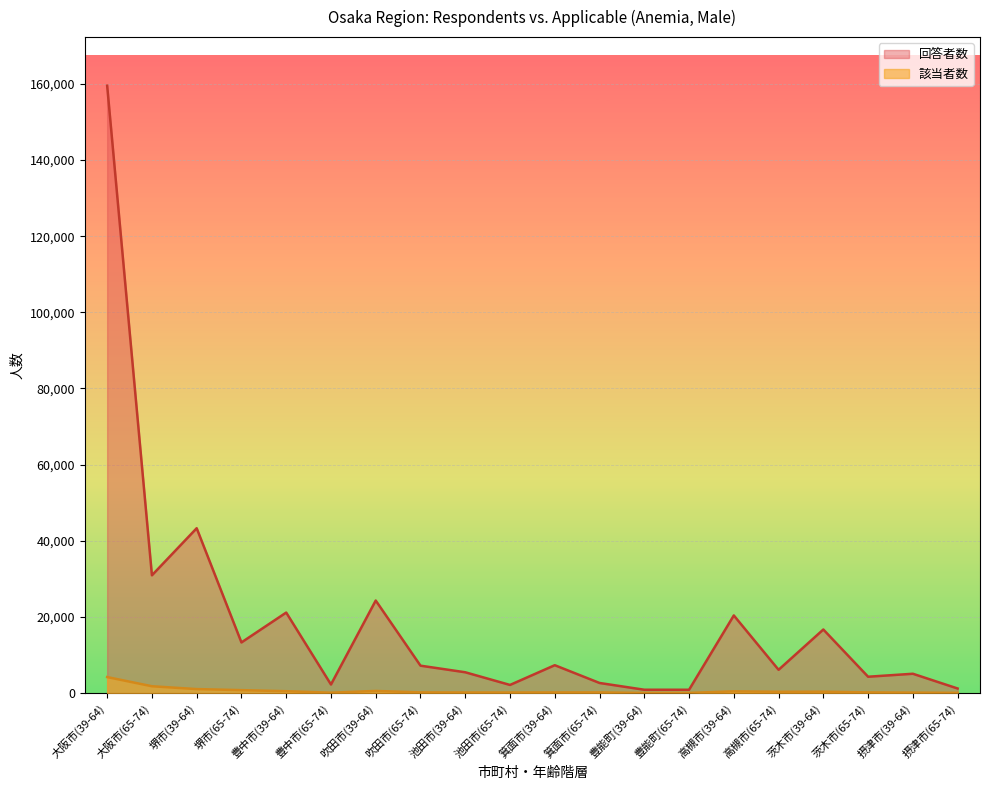

What is the label of the 9th point from the right?

箕面市(65-74)